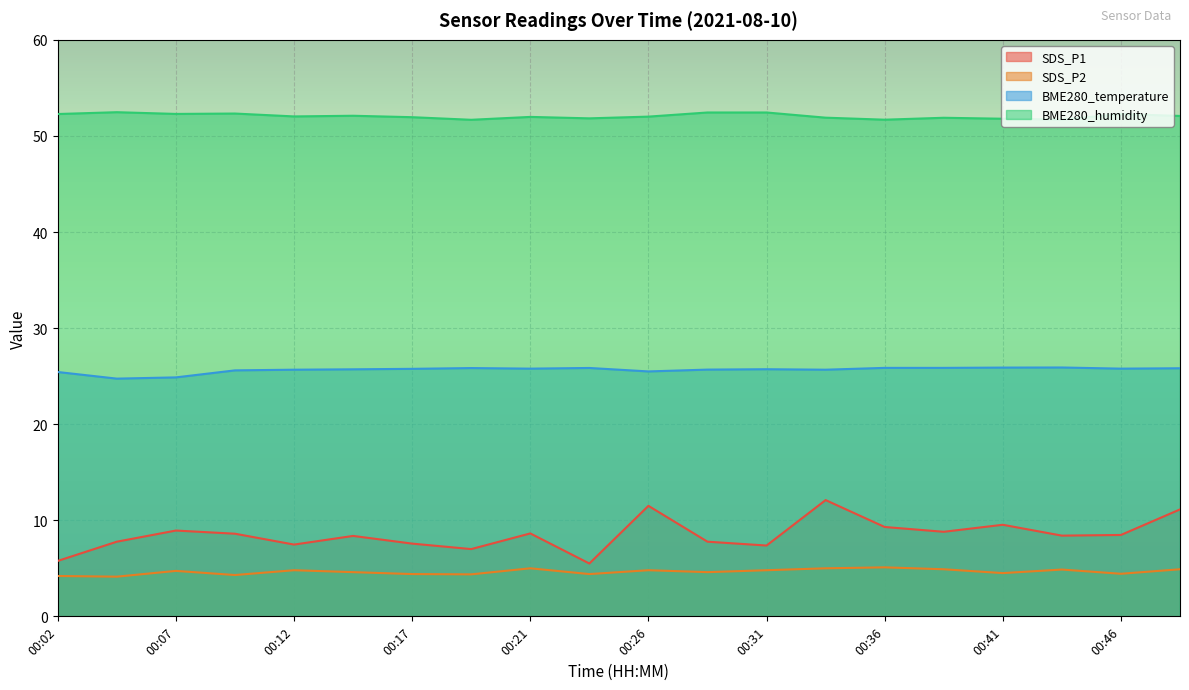

What is the difference between the SDS_P1 values at 00:29 and 00:19?

0.8